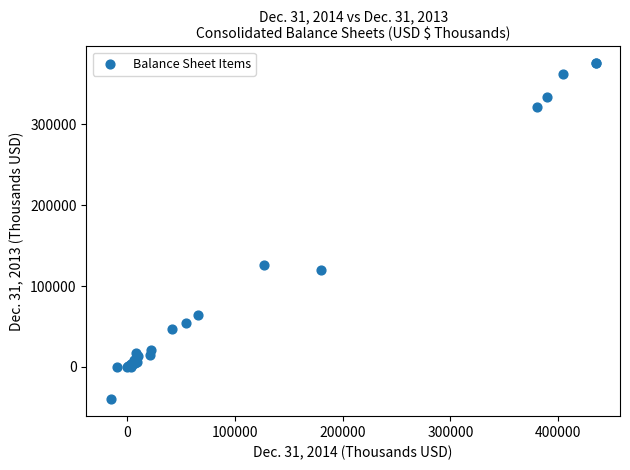

What Y value in the scatter plot is closest to 167803?

126003